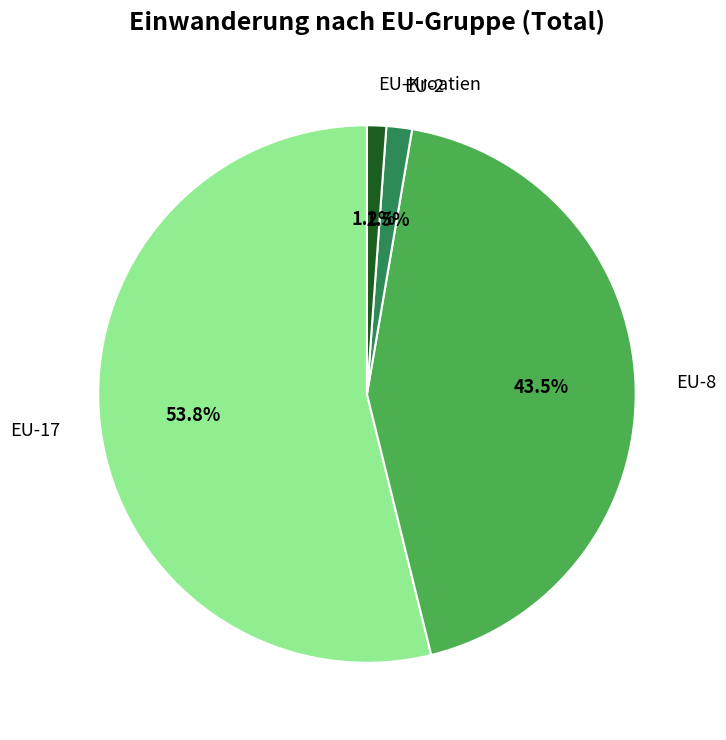

How much of the chart is everything except EU-Kroatien?

98.8%